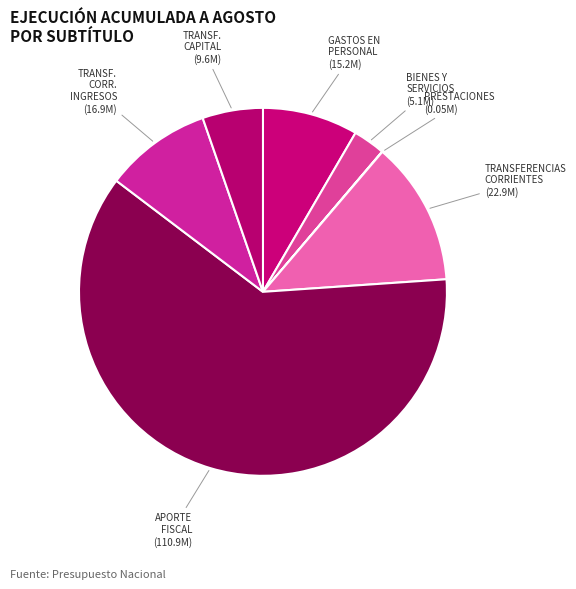

Which category has the biggest portion of the pie?

APORTE FISCAL